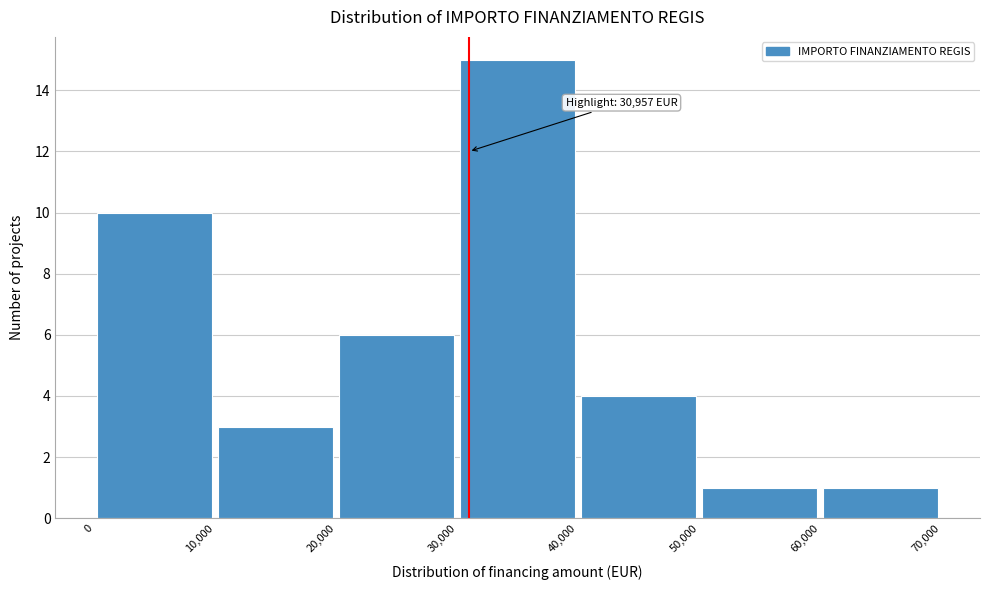

Over which range of the x-axis is the bar tallest?

30,000 to 40,000